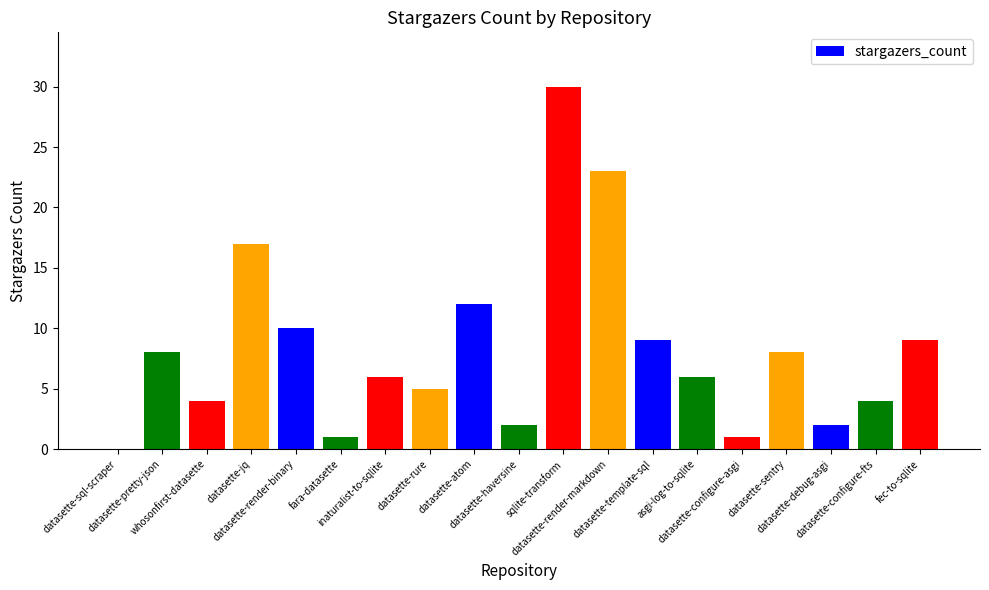

Reading left to right, extract all data points from this chart.

0	8	4	17	10	1	6	5	12	2	30	23	9	6	1	8	2	4	9